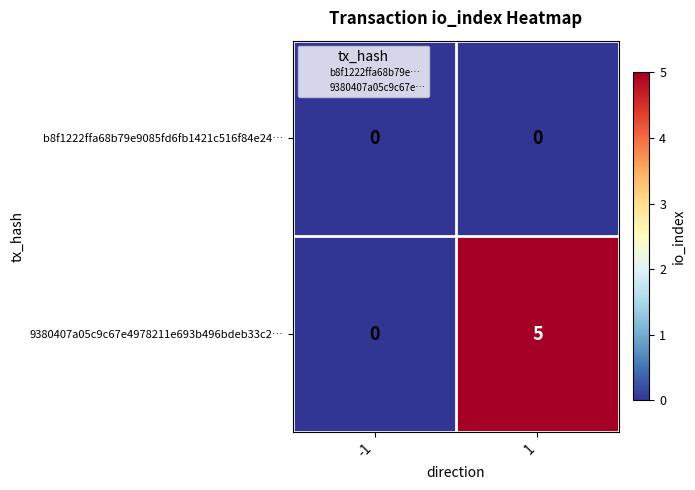

How many values in 9380407a05c9c67e4978211e693b496bdeb33c2… are above zero?

1